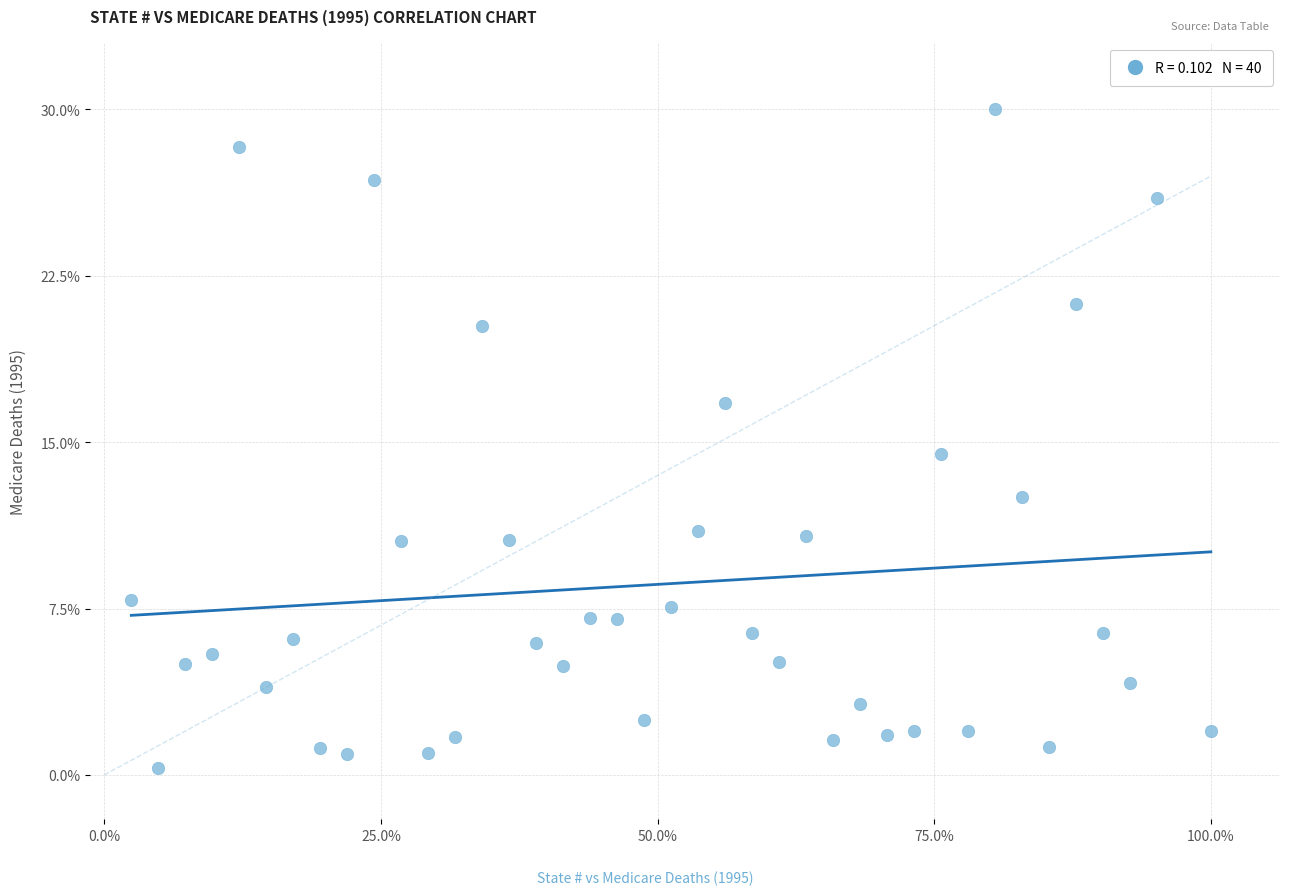

What Y value in the scatter plot is closest to 15?

14.5